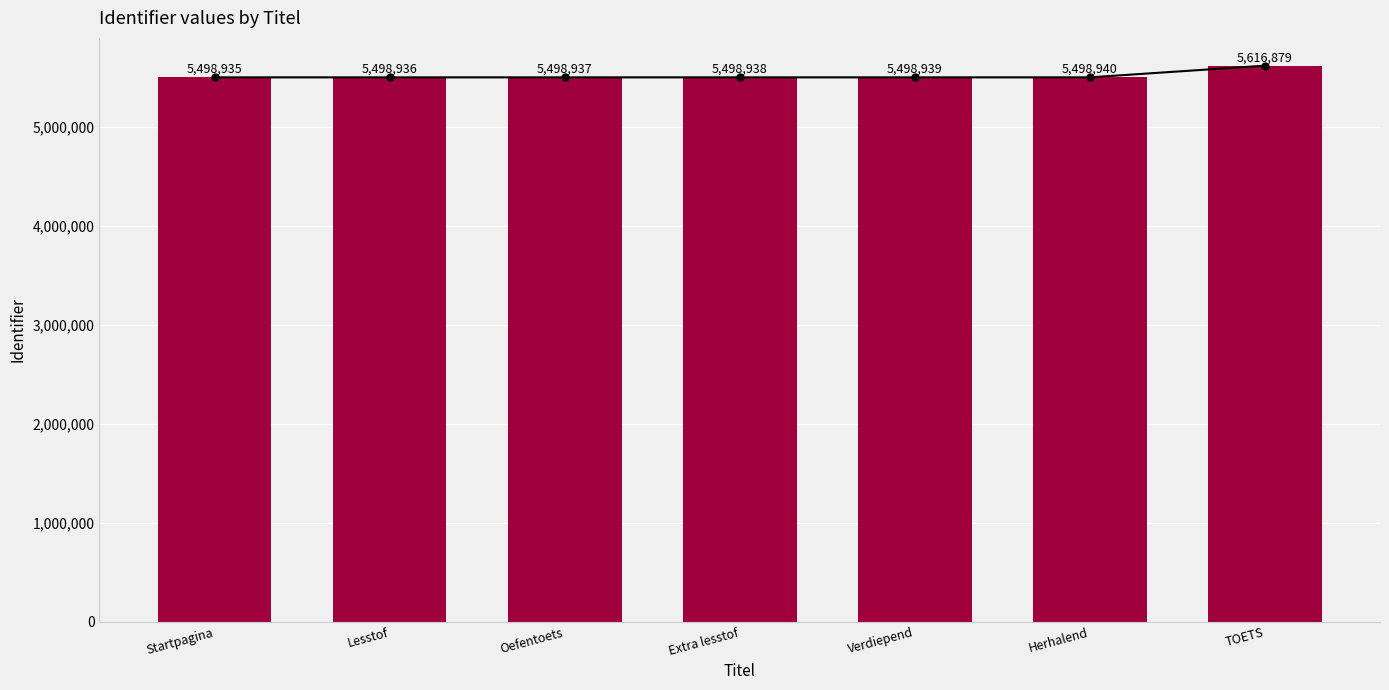

What position from the right is Oefentoets?

5